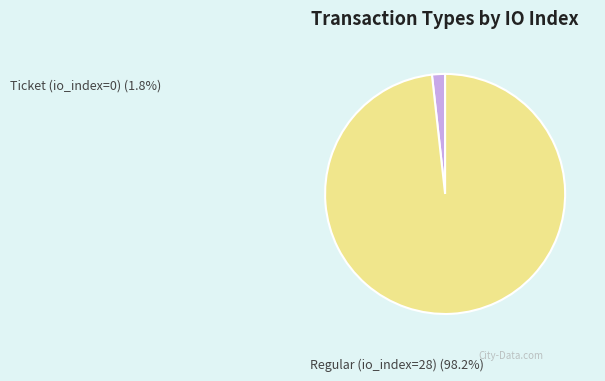

Is there any slice that represents more than half of the pie?

Yes